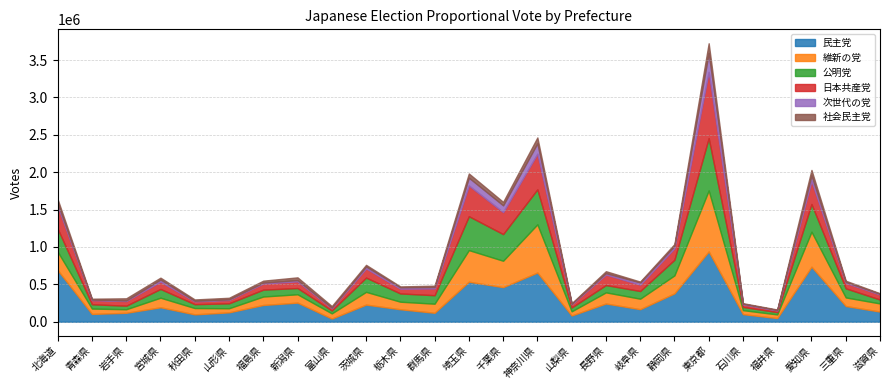

What is the maximum value for 日本共産党?

885927